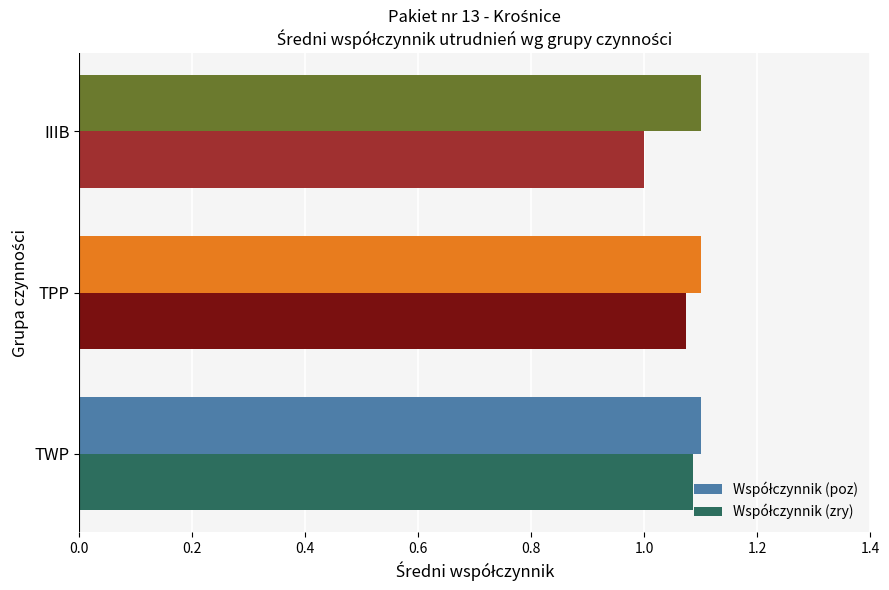

At how many categories does at least one series exceed 1?

3